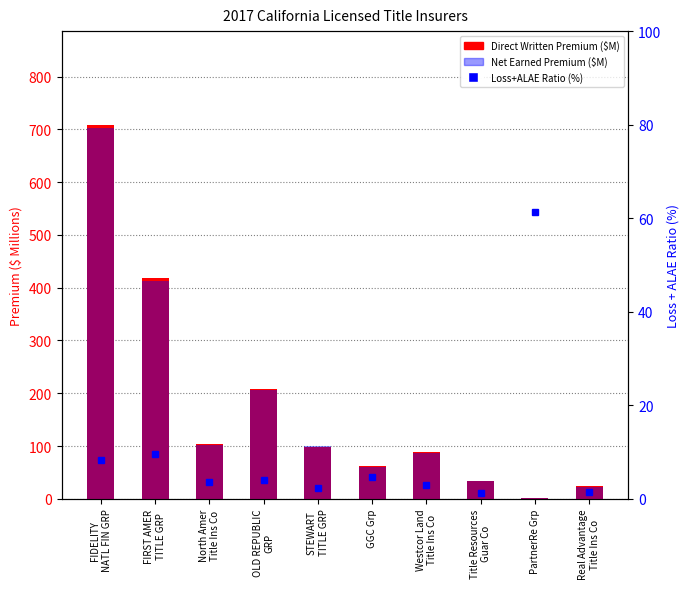

Which label corresponds to the smallest value in the chart?

PartnerRe Grp